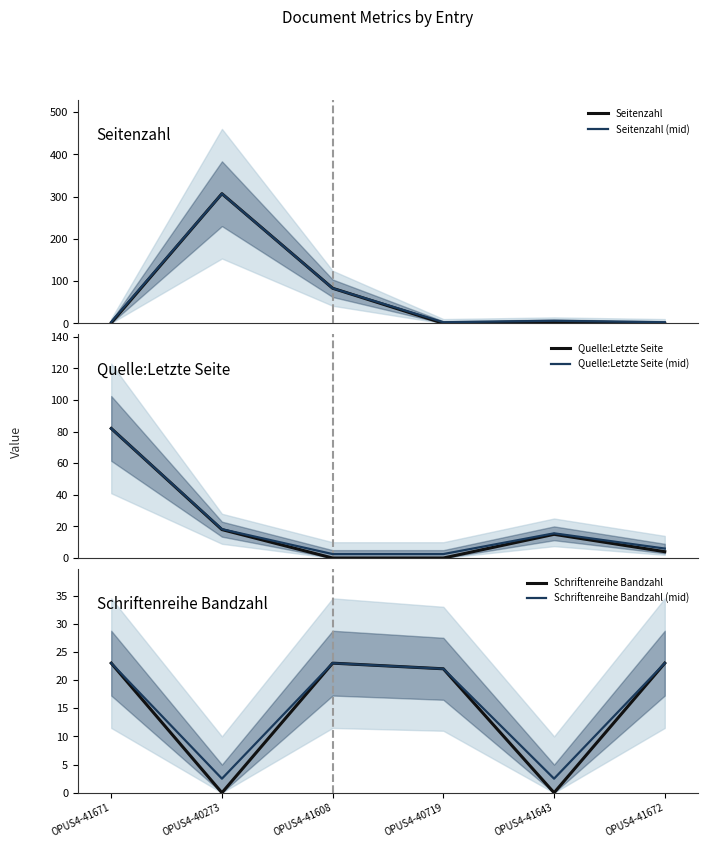

What is the maximum value for Quelle:Letzte Seite (mid)?

82.0